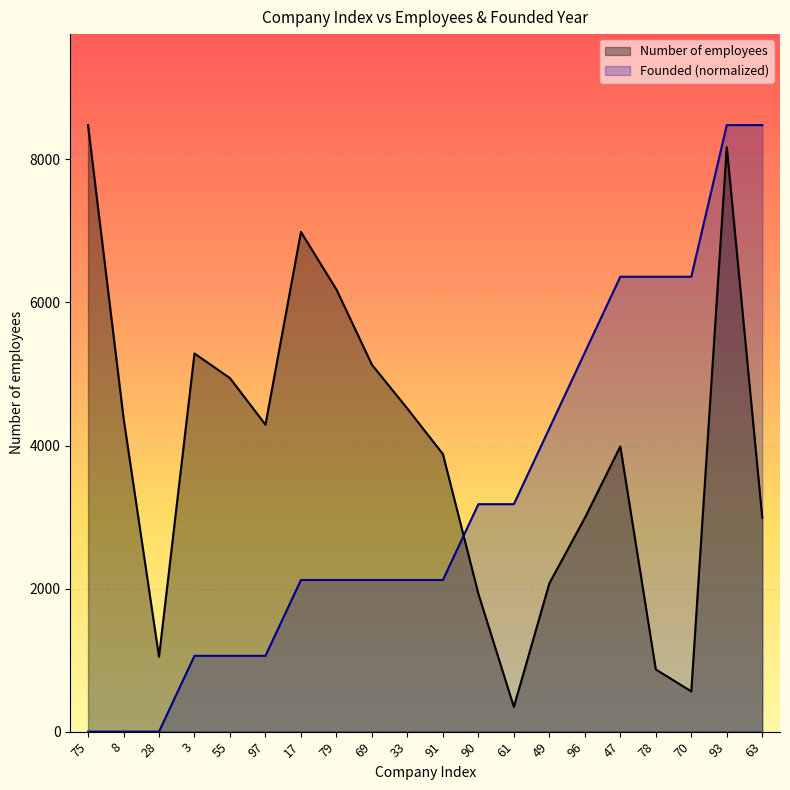

Between 55 and 33, which is larger?

55